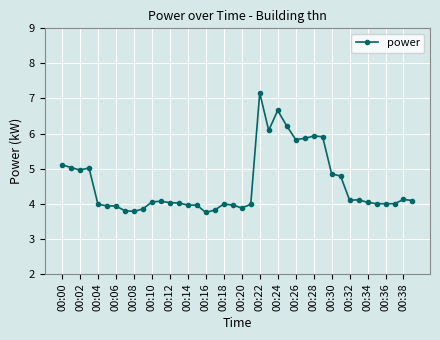

What is the sum of all values?

182.6